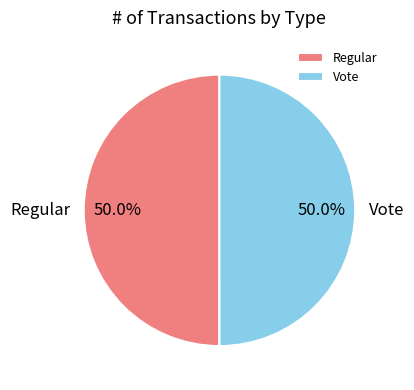

To the nearest percent, what portion does Vote represent?

50%